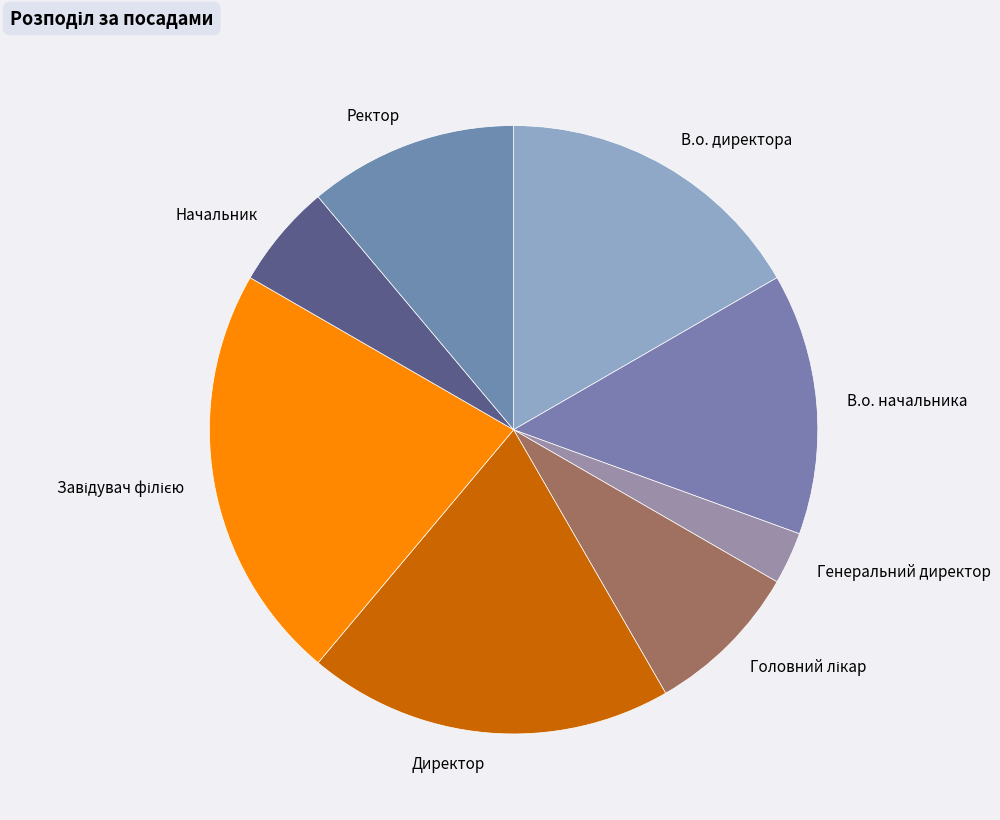

Is there a majority slice in this chart?

No